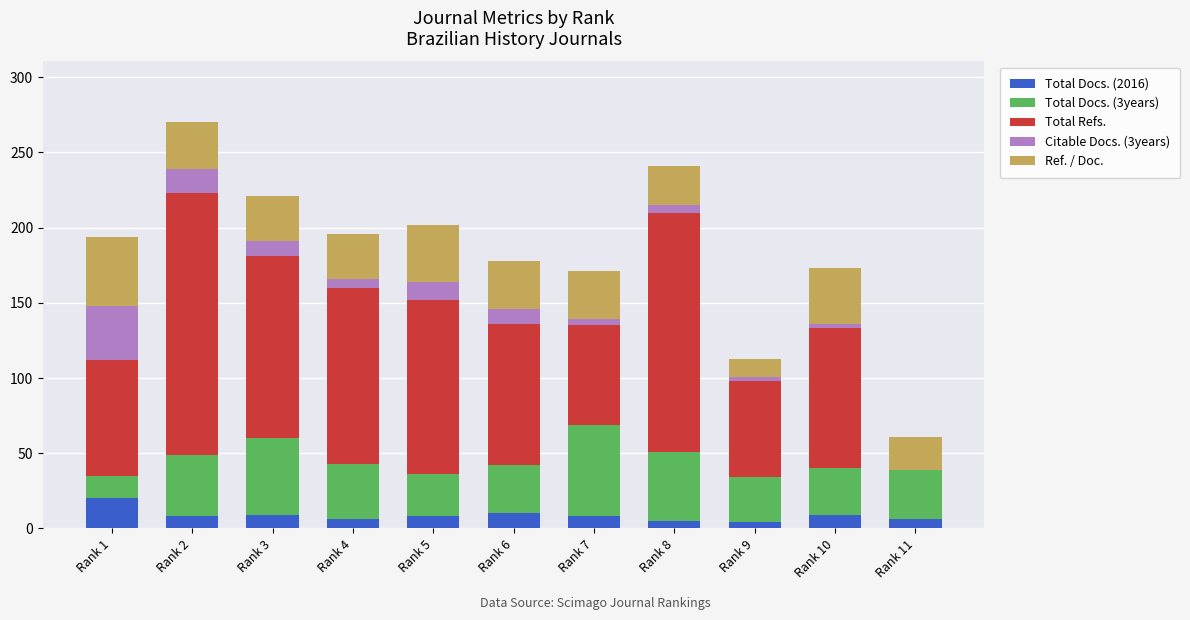

At which category is the sum across all series the highest?

Rank 2